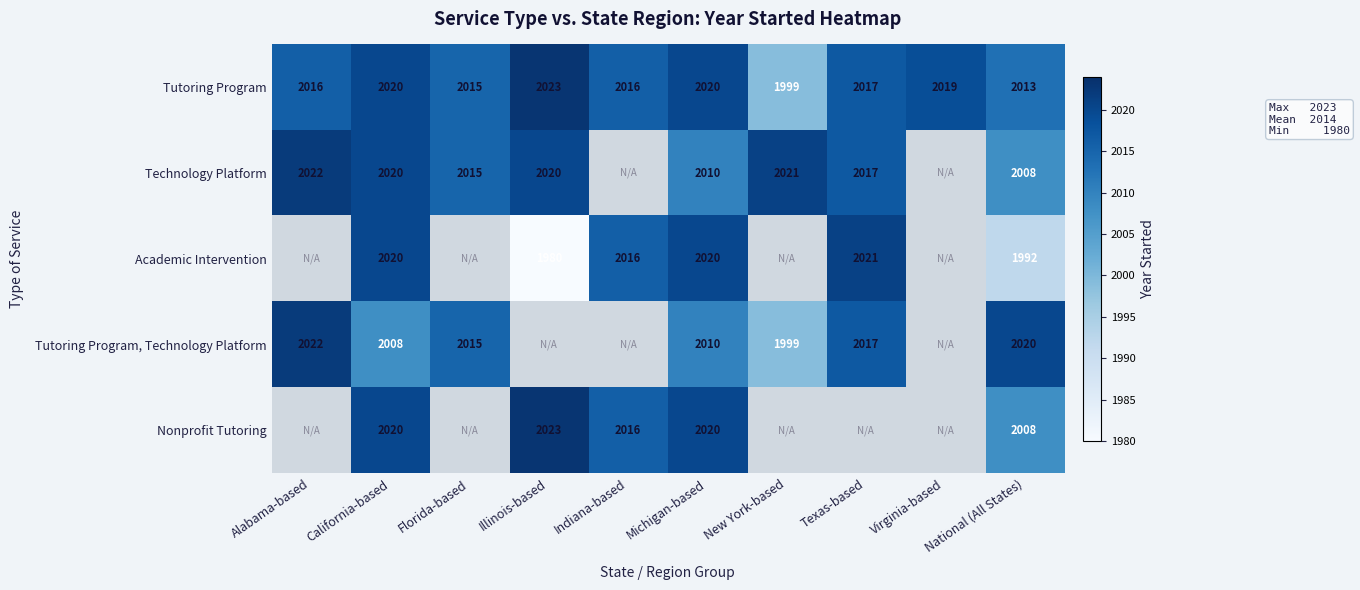

What is the average value of the Tutoring Program series?

2016